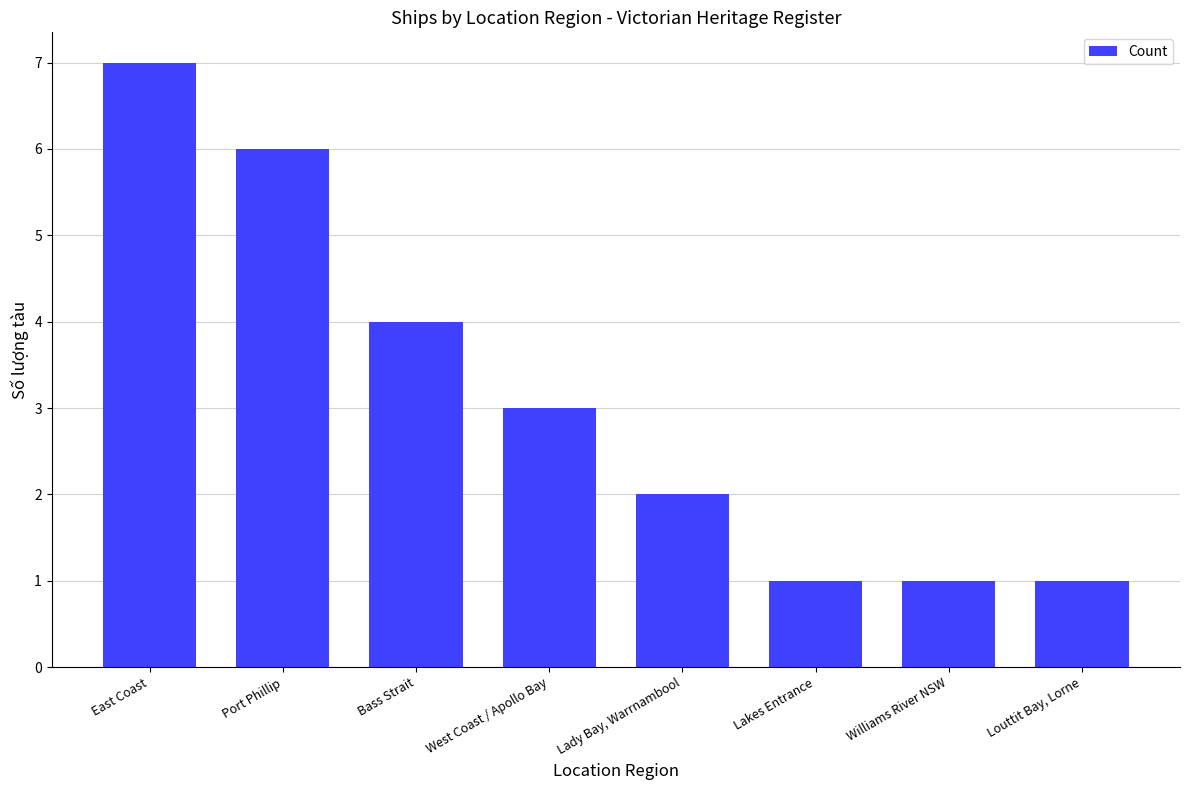

What value does the data have at Louttit Bay, Lorne?

1